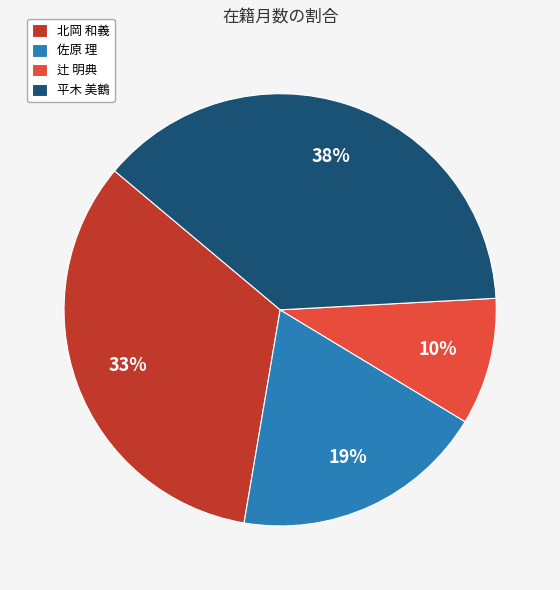

The 北岡 和義 slice represents 33% of the pie. True or false?

True